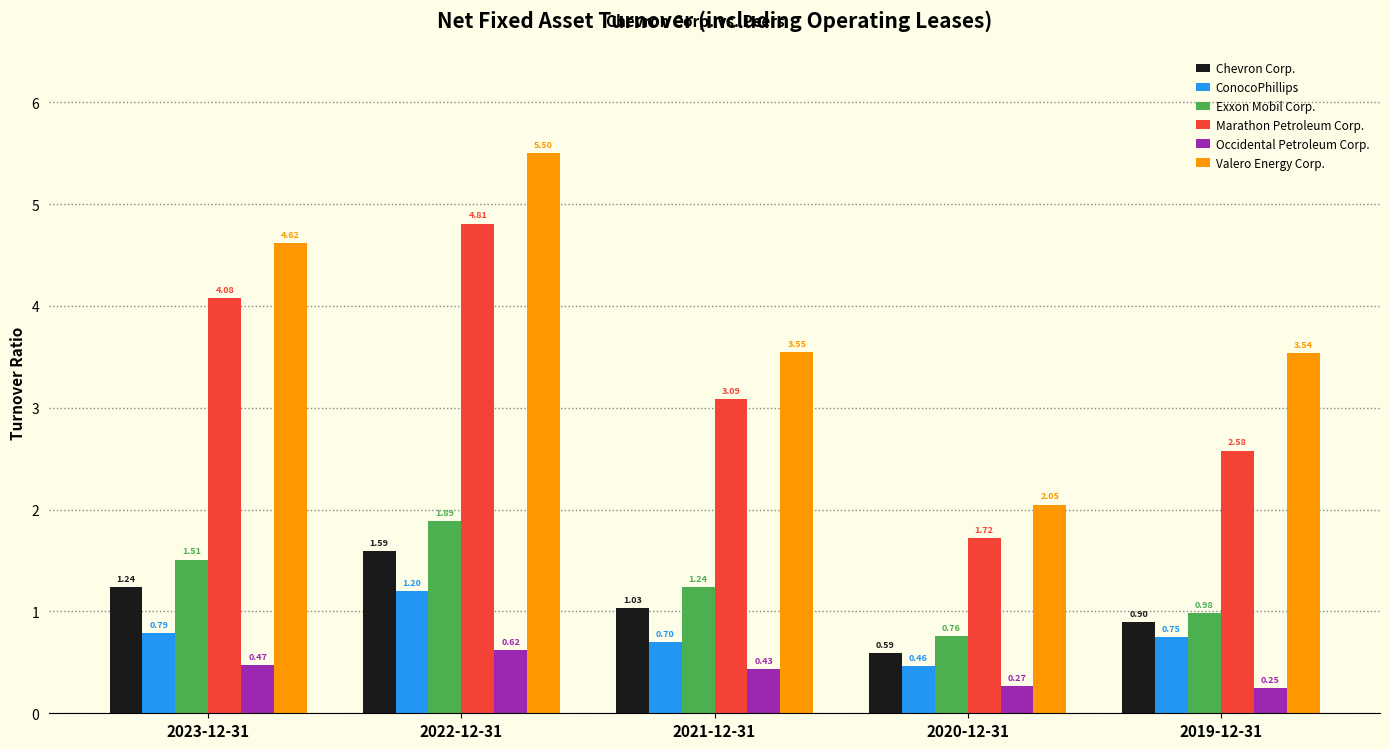

At which category is the sum across all series the highest?

2022-12-31